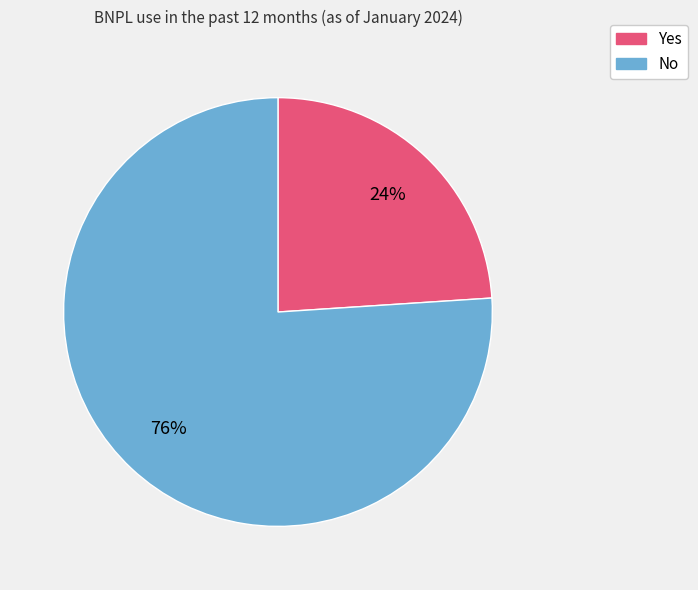

How many slices are in this pie chart?

2